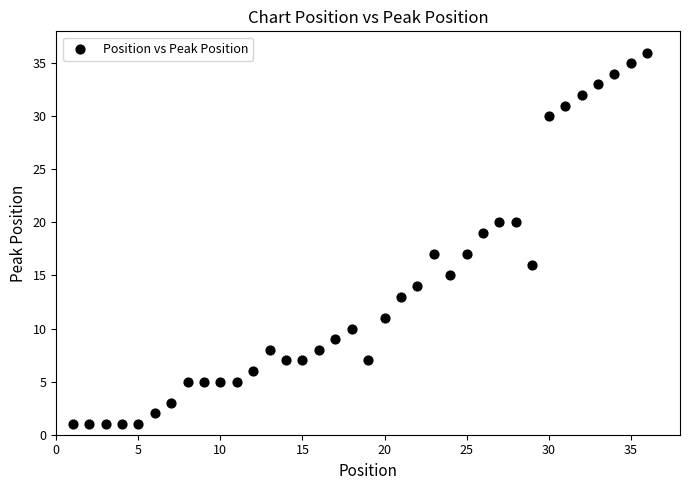

What is the range of Y values (max minus min)?

35